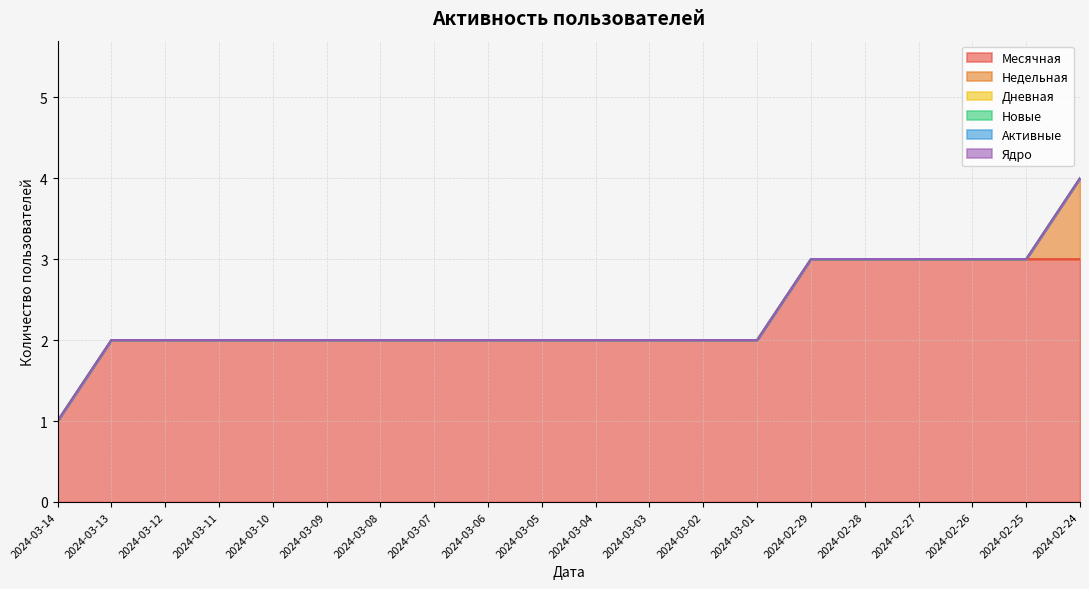

Between 2024-03-06 and 2024-03-04, which series saw the biggest shift?

Месячная